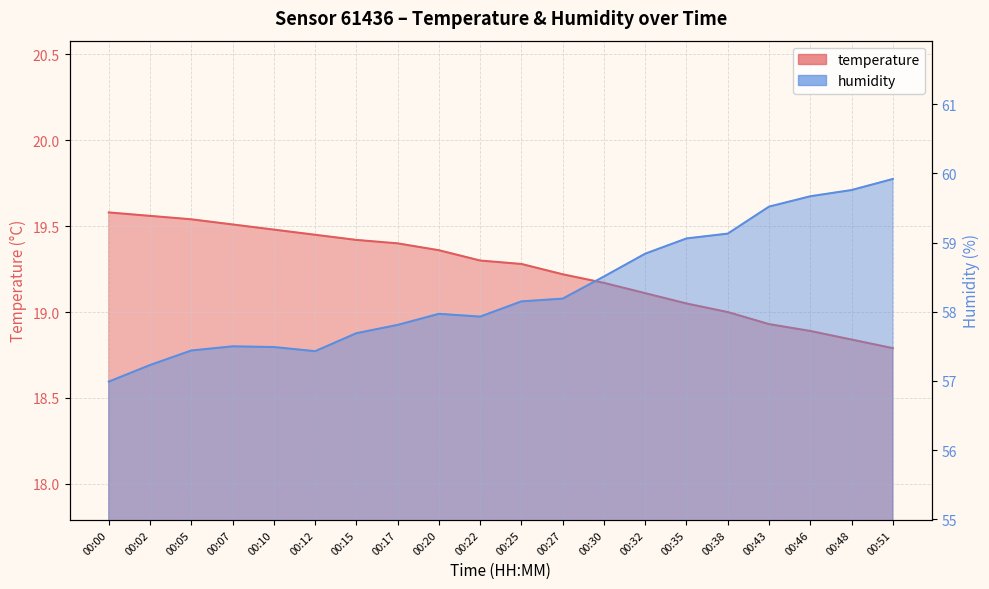

Rank the series at 00:22 from lowest to highest value.

temperature, humidity